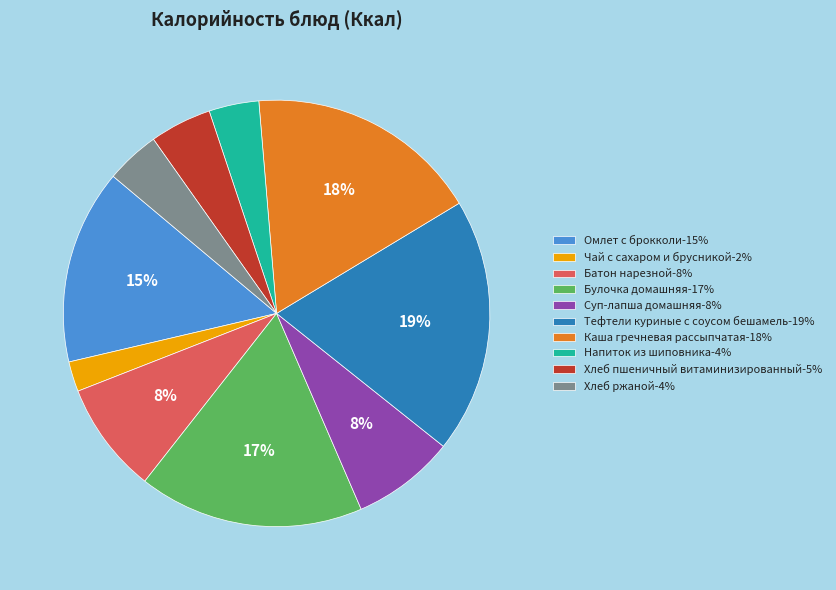

What is the largest slice in the pie chart?

Тефтели куриные с соусом бешамель